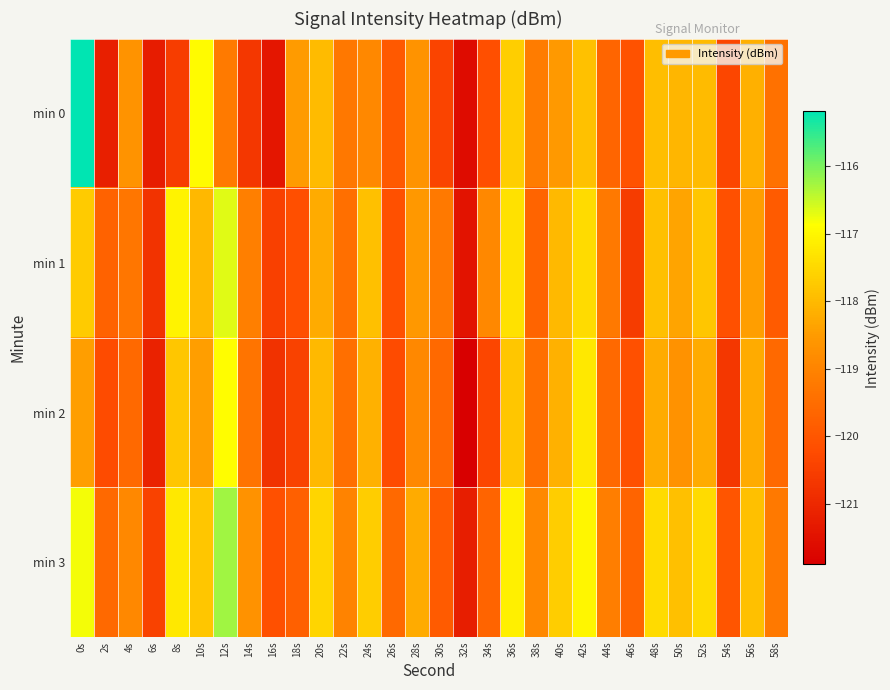

Between 24s and 34s, which series saw the biggest shift?

min 2